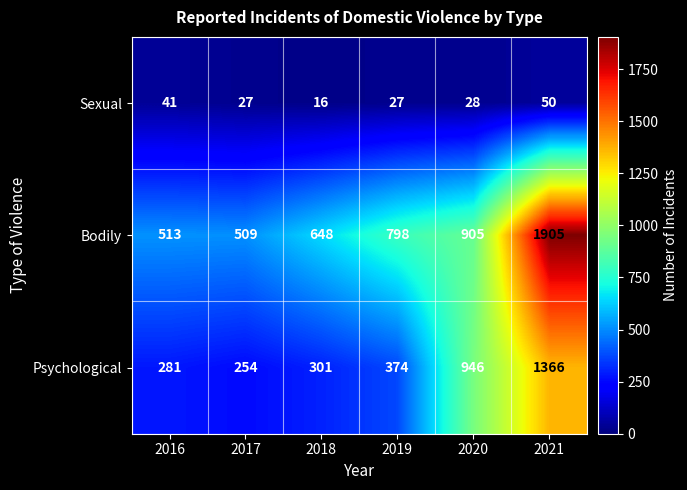

At how many categories does at least one series exceed 219?

6